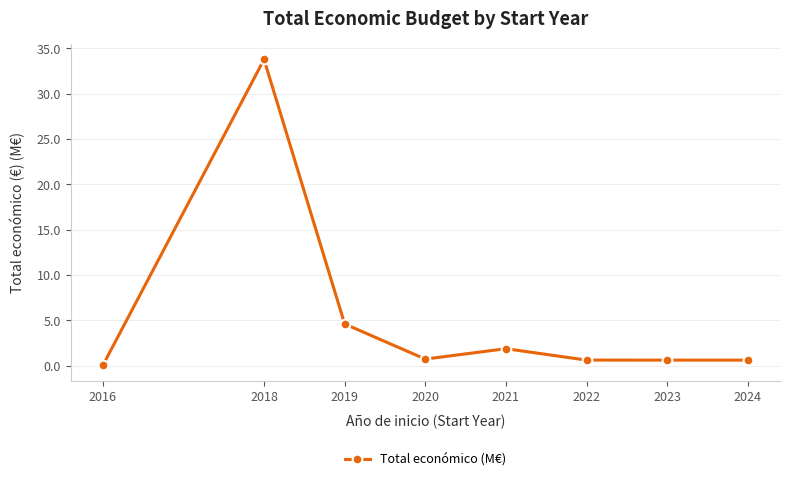

At which category does the data reach its first local valley?

2020